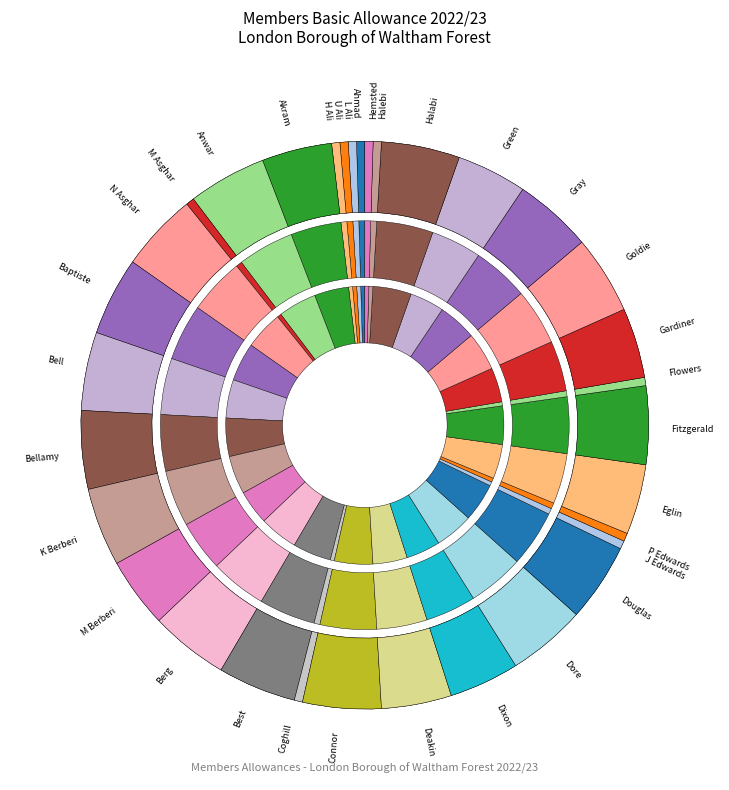

How much of the chart is everything except Berg?

95.5%